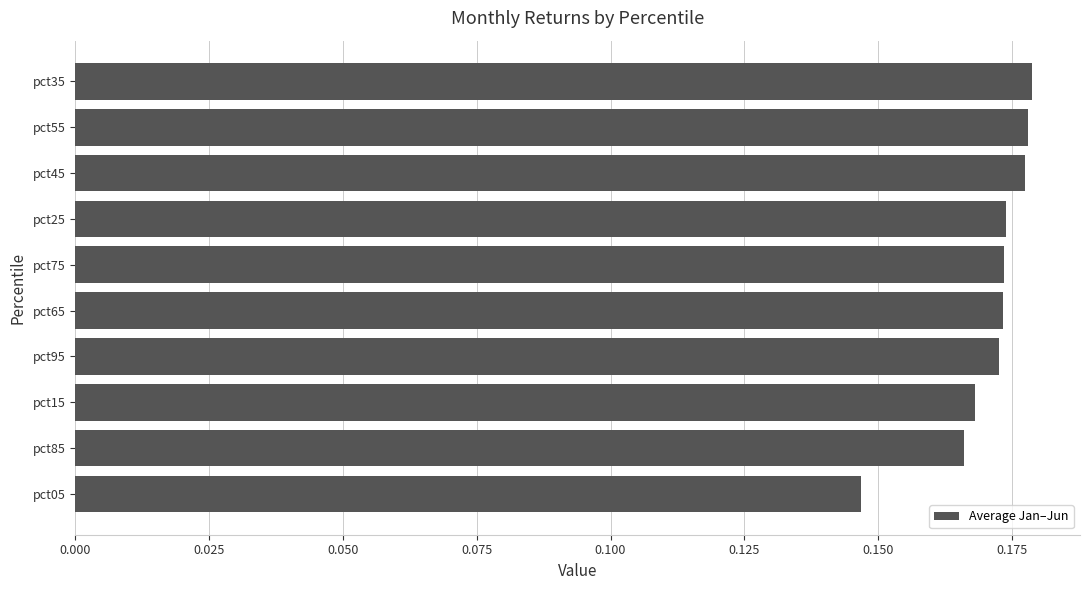

Which label corresponds to the smallest value in the chart?

pct05